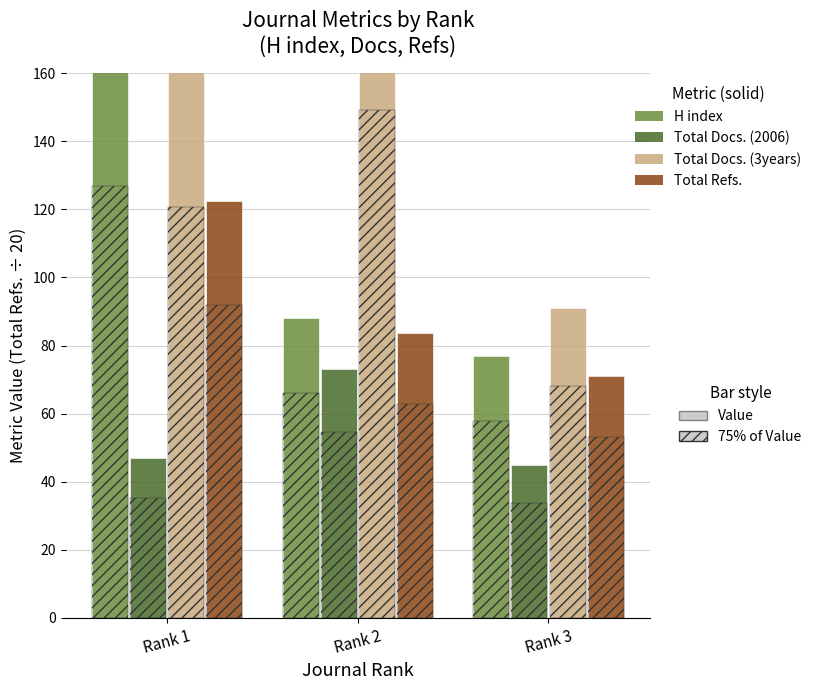

True or false: Total Docs. (2006) has a value of 73.0 at Rank 2.

True